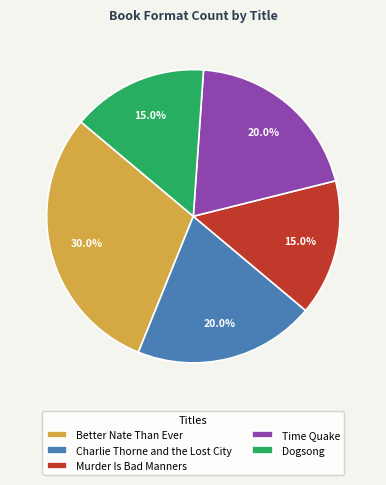

Approximately how many times larger is the value at Charlie Thorne and the Lost City compared to Dogsong?

1.3